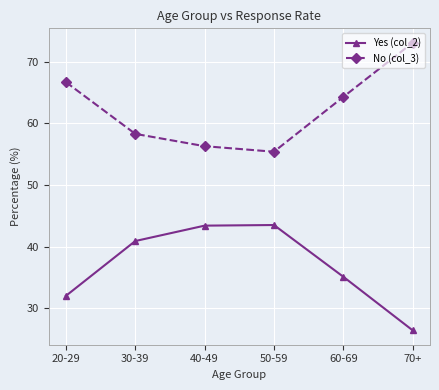

What is the label of the 1st point from the right?

70+